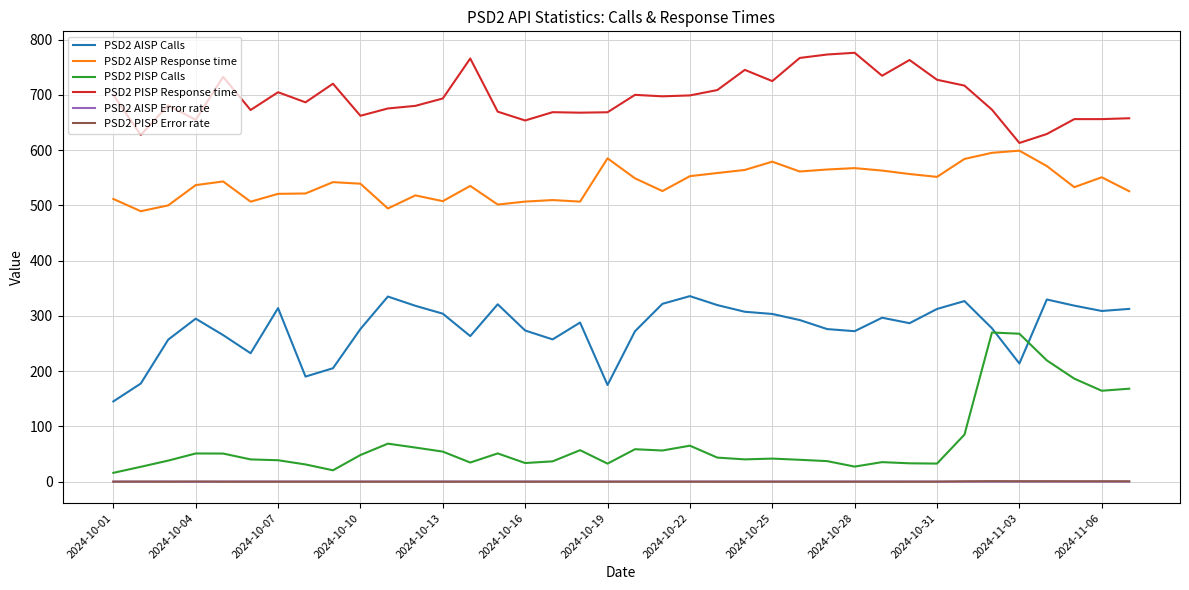

Which series has the widest spread of values?

PSD2 PISP Calls